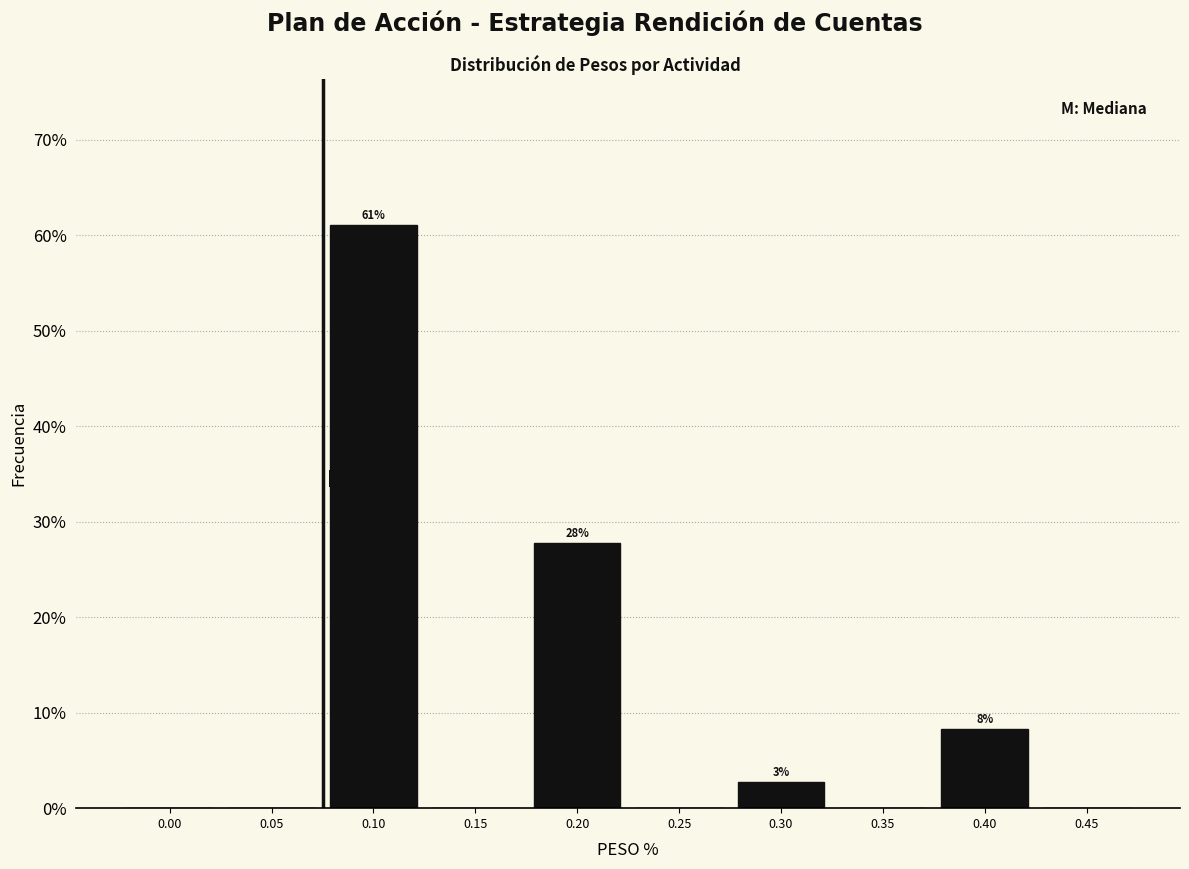

Reading left to right, extract all data points from this chart.

0.00=0.0	0.05=0.0	0.10=61.1	0.15=0.0	0.20=27.8	0.25=0.0	0.30=2.8	0.35=0.0	0.40=8.3	0.45=0.0